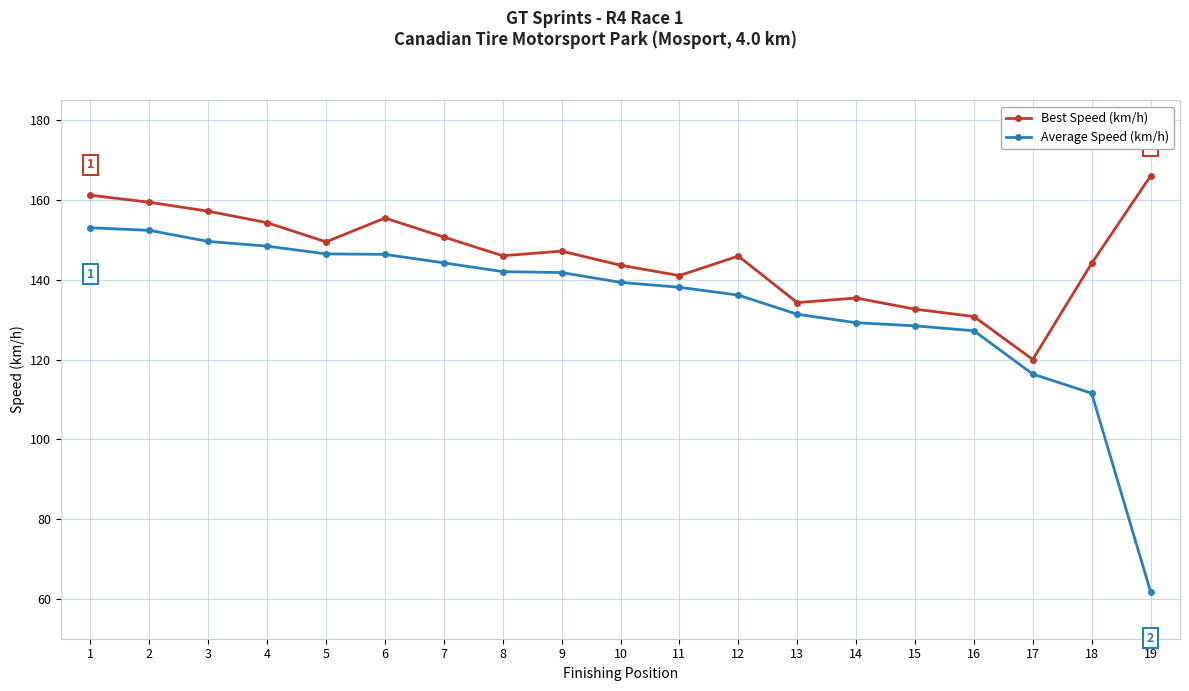

Which category has the highest value across all series?

19